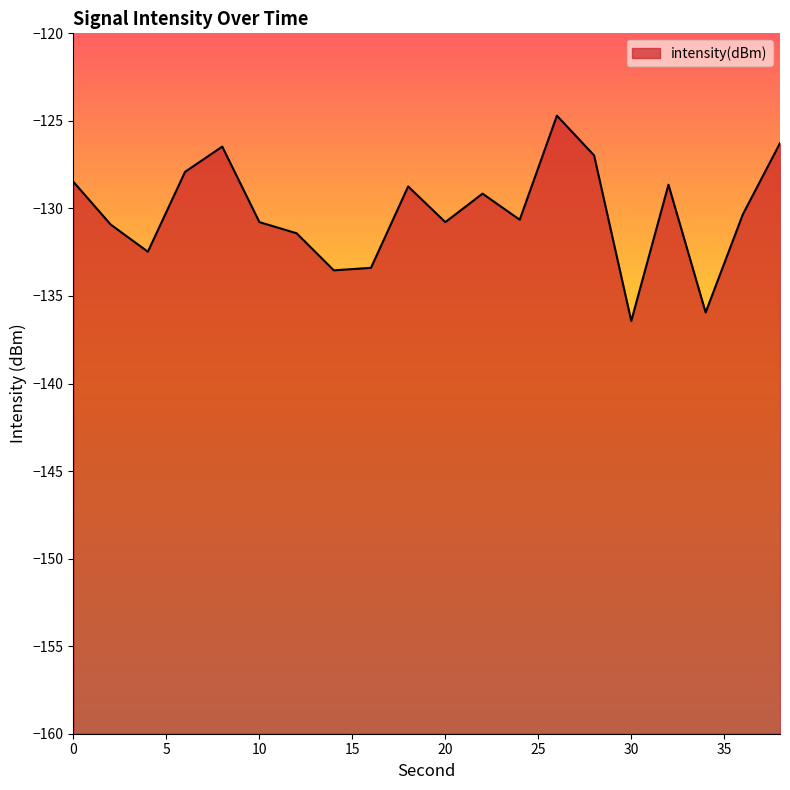

What is the approximate value at 10?

-130.8